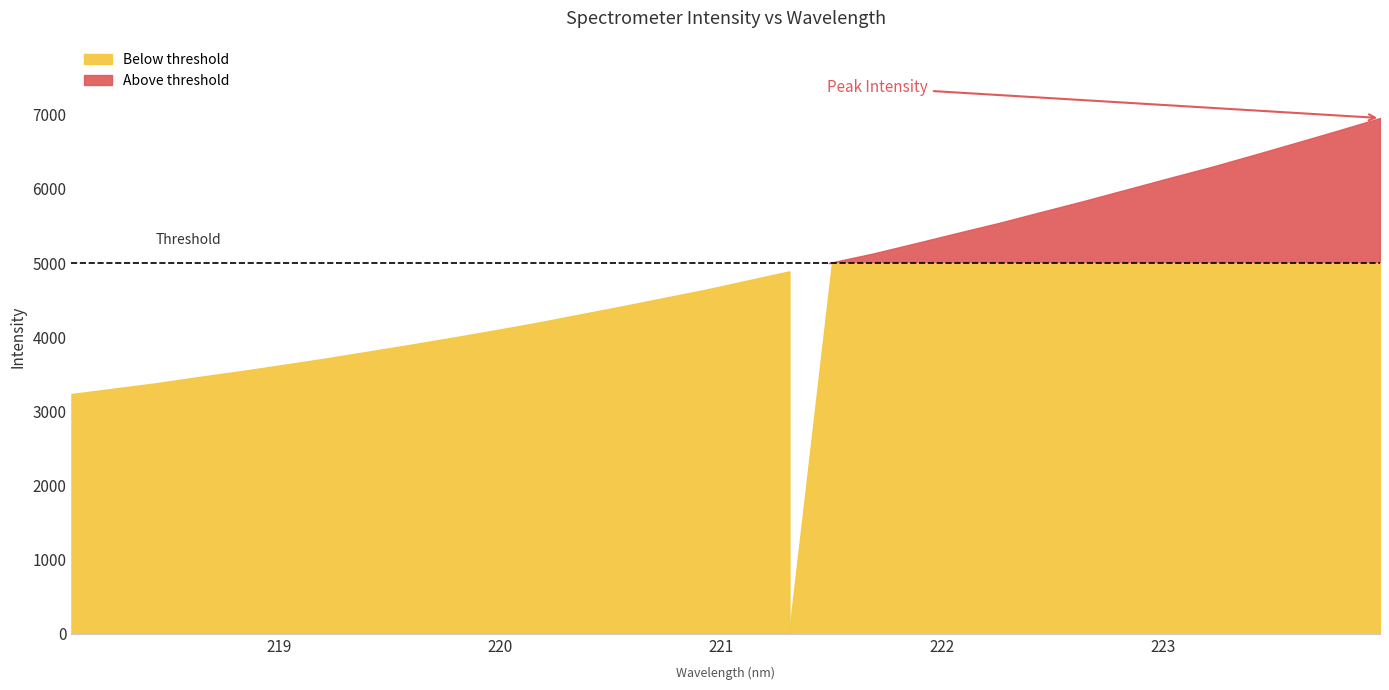

Is it true that the value at 9 is 3991.2?

True